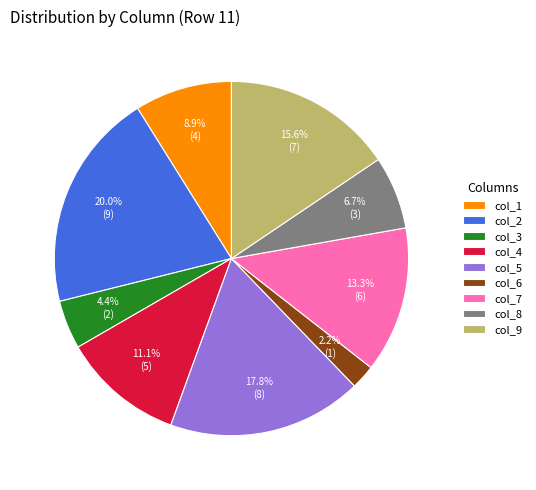

Does col_7 represent more than half of the total?

No